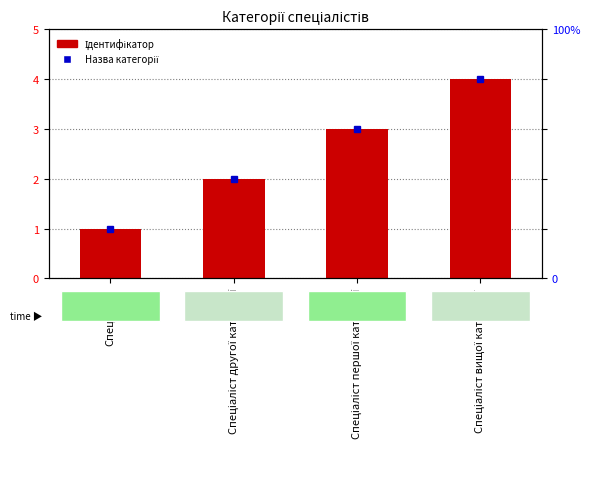

At which category does the chart reach its minimum across all series?

Спеціаліст